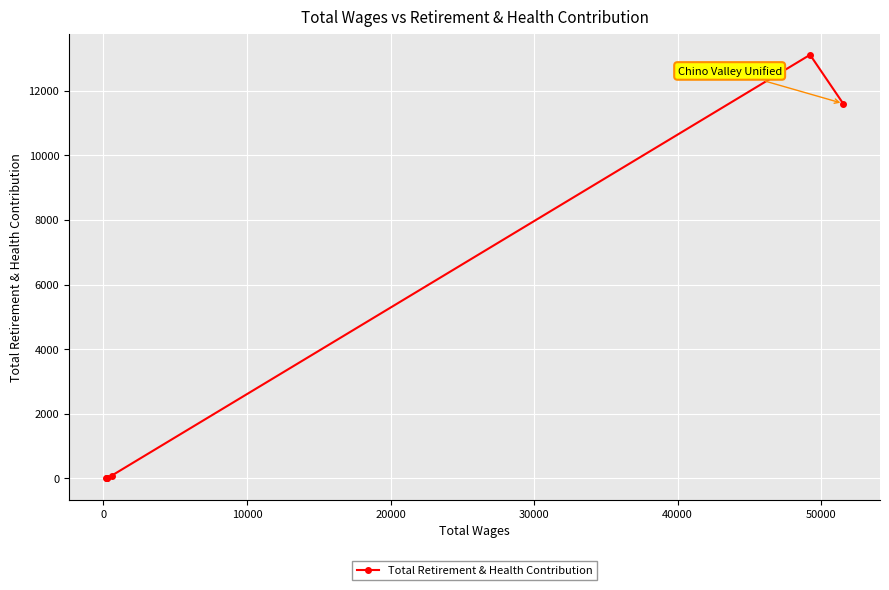

What is the difference between the maximum and minimum values?

13106